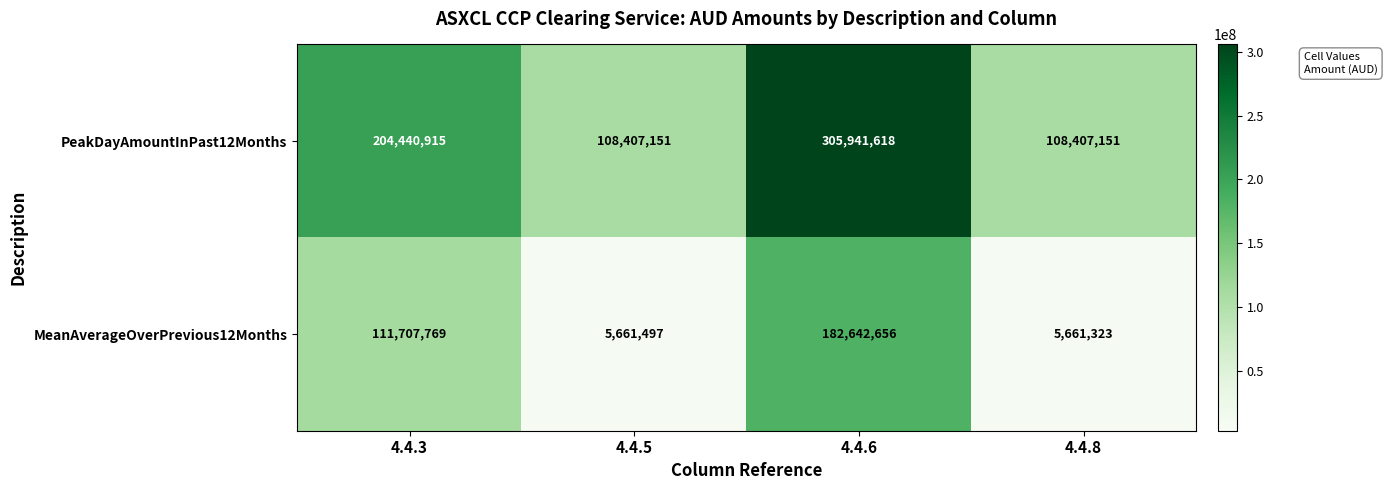

What is the average value of the PeakDayAmountInPast12Months series?

181799209